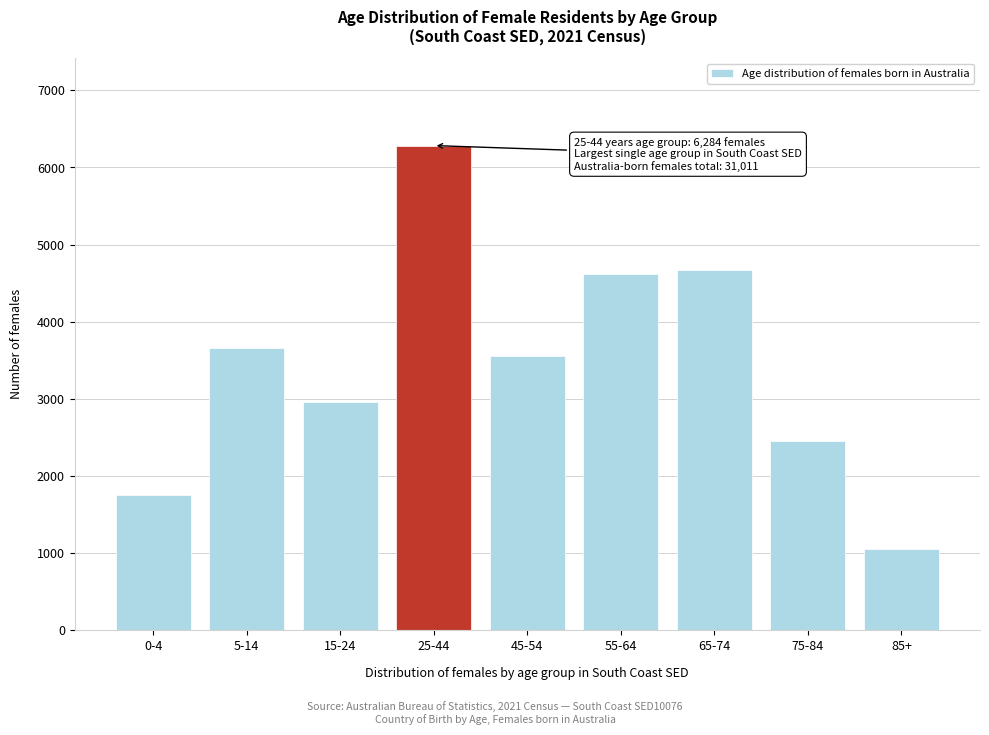

Reading left to right, what are all the values shown in this chart?

1756	3660	2962	6284	3555	4622	4665	2459	1057